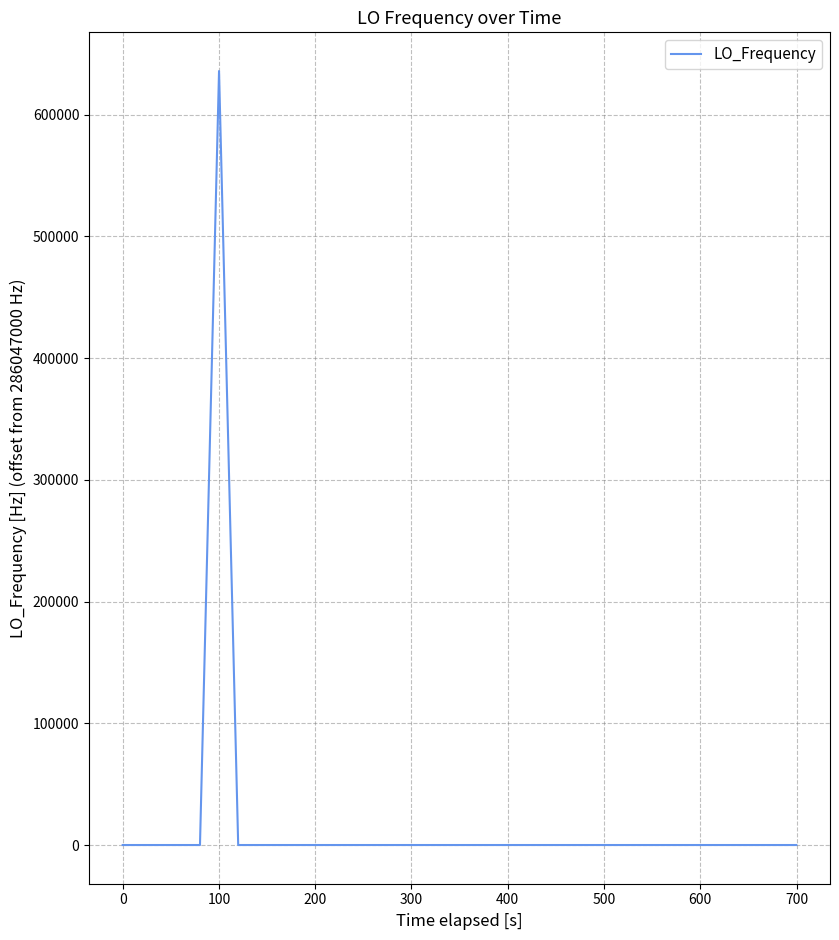

What is the maximum value shown in the chart?

635706.7